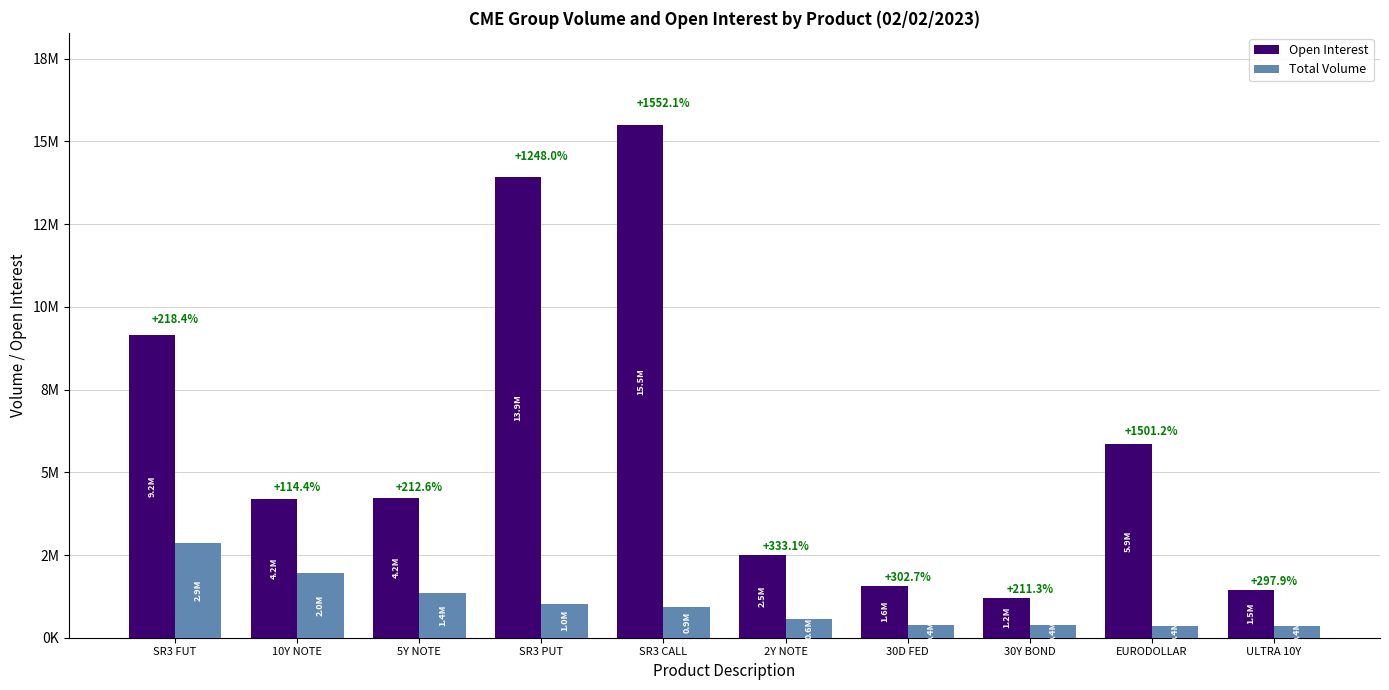

Are the bars horizontal?

No